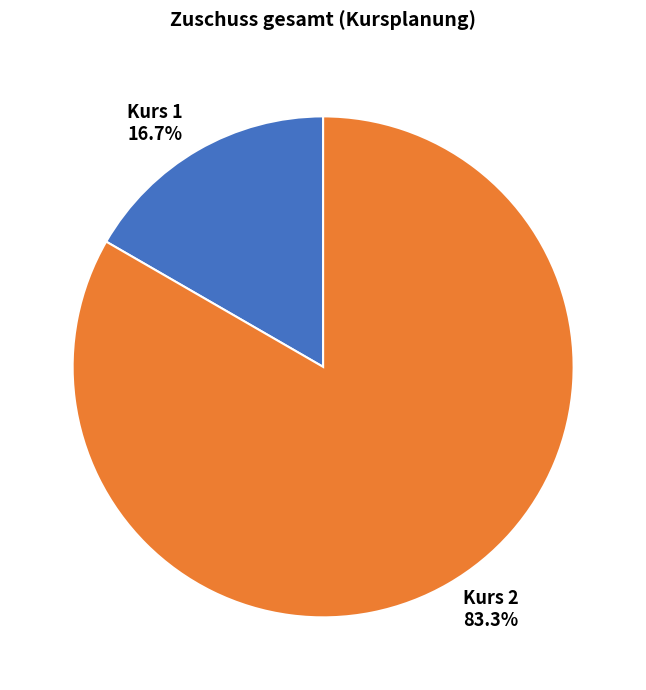

Which category accounts for the majority?

Kurs 2